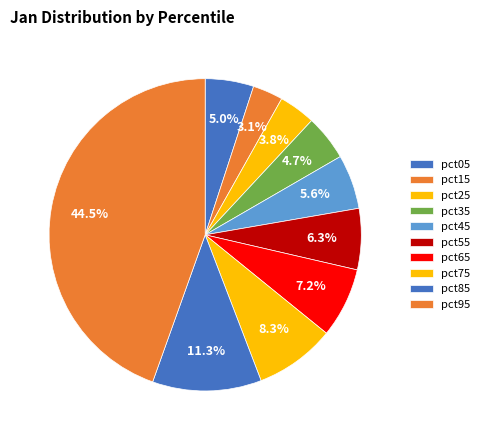

Count the number of slices in the pie.

10